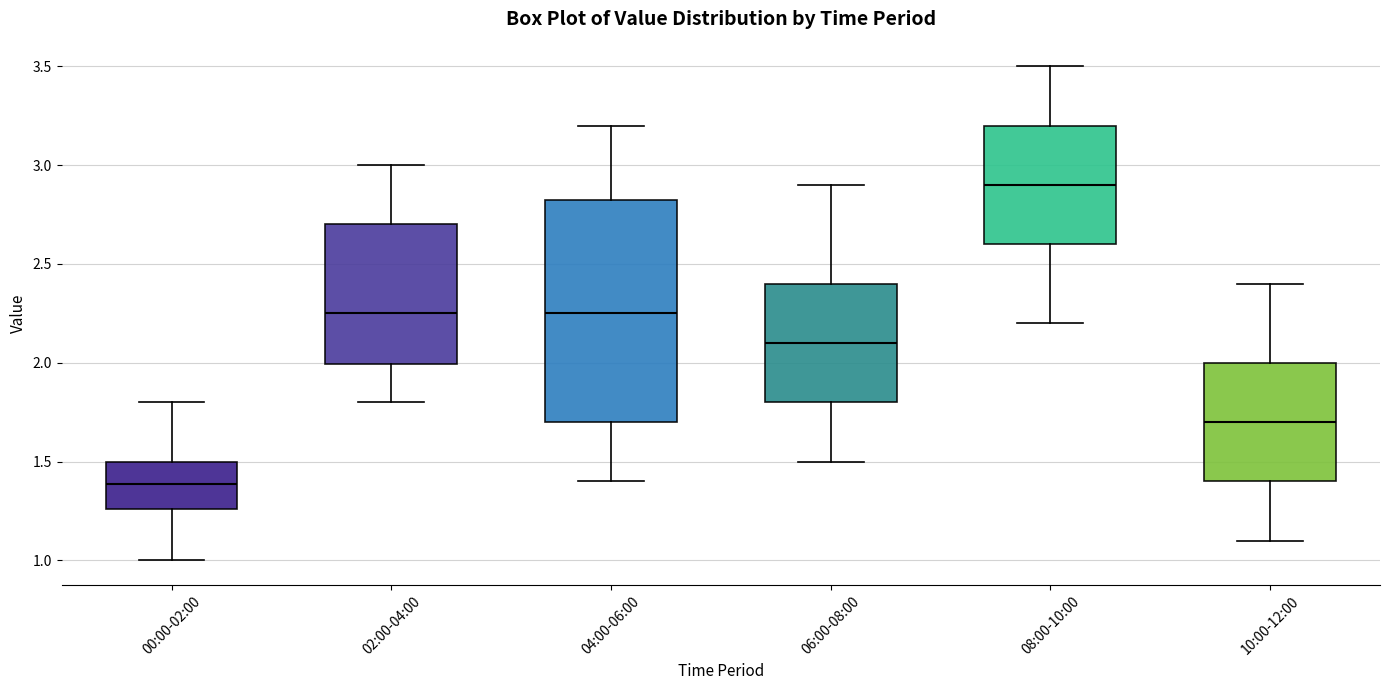

Reading left to right, read every box against the y-axis: the position of its median line, the range the box covers, and the ends of its whiskers. The values are not printed on the chart, so give them approximately, as read against the axis.

00:00-02:00: median 1.40, box 1.25 to 1.50, whiskers 1.00 to 1.80
02:00-04:00: median 2.25, box 2.00 to 2.70, whiskers 1.80 to 3.00
04:00-06:00: median 2.25, box 1.70 to 2.85, whiskers 1.40 to 3.20
06:00-08:00: median 2.10, box 1.80 to 2.40, whiskers 1.50 to 2.90
08:00-10:00: median 2.90, box 2.60 to 3.20, whiskers 2.20 to 3.50
10:00-12:00: median 1.70, box 1.40 to 2.00, whiskers 1.10 to 2.40